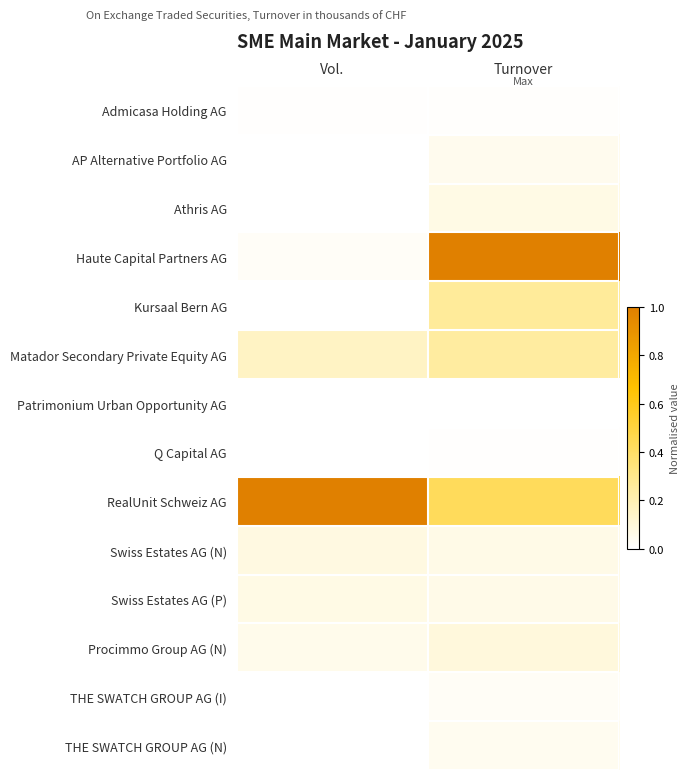

At Vol., list the series in order from largest to smallest.

RealUnit Schweiz AG, Matador Secondary Private Equity AG, Swiss Estates AG (N), Swiss Estates AG (P), Procimmo Group AG (N), Haute Capital Partners AG, Admicasa Holding AG, THE SWATCH GROUP AG (N), Kursaal Bern AG, AP Alternative Portfolio AG, Patrimonium Urban Opportunity AG, Q Capital AG, THE SWATCH GROUP AG (I), Athris AG